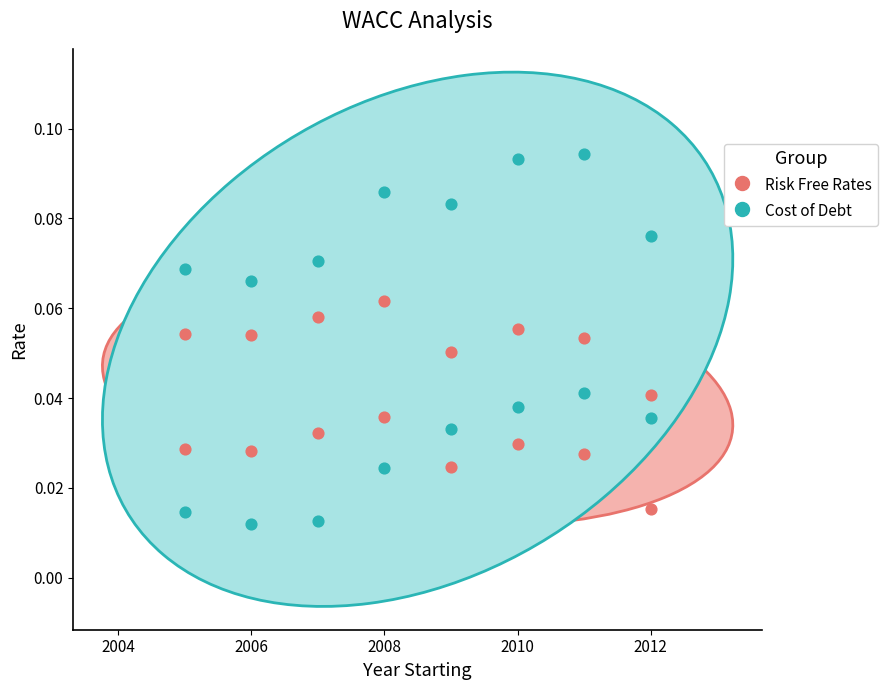

Which series reaches the maximum Y coordinate?

Cost of Debt